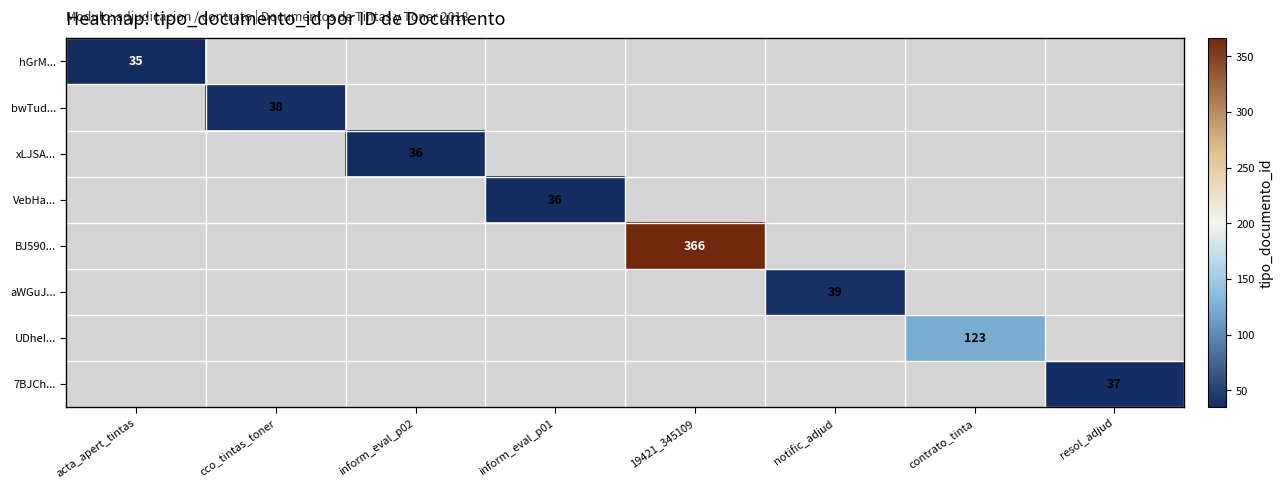

True or false: UDheI... has a value of 123 at contrato_tinta.

True